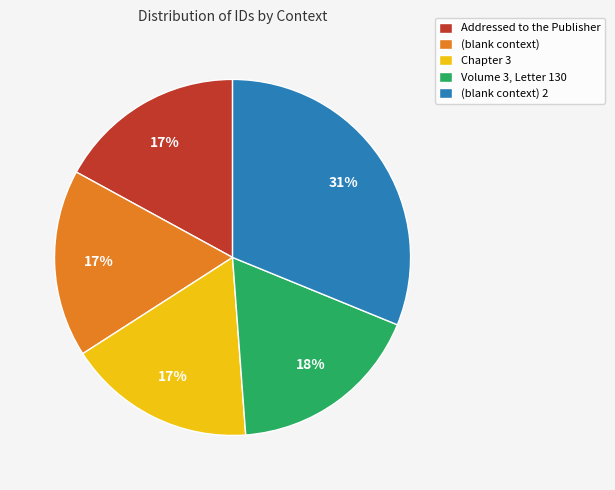

Is it true that Chapter 3 is 17% of the pie?

True